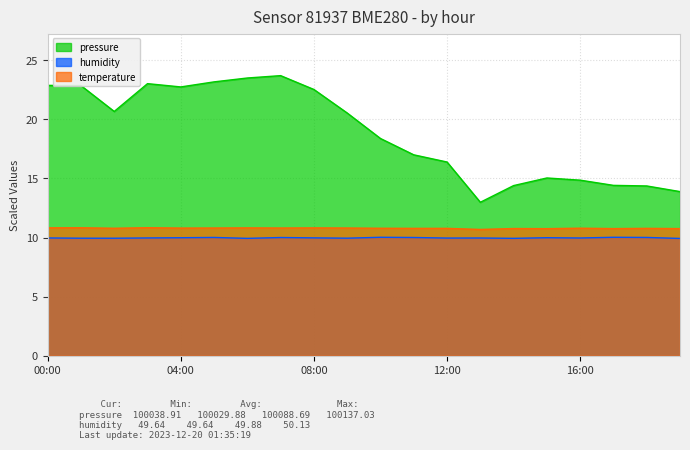

True or false: pressure and humidity intersect in this chart.

False